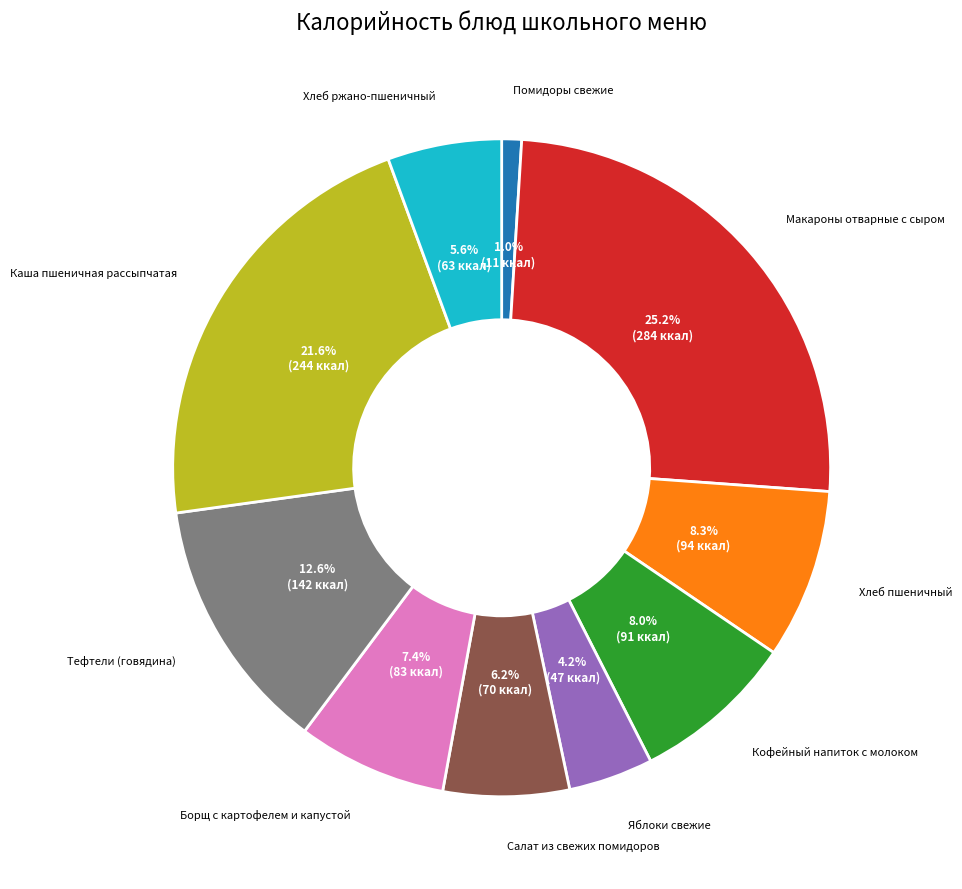

Is there any slice that represents more than half of the pie?

No